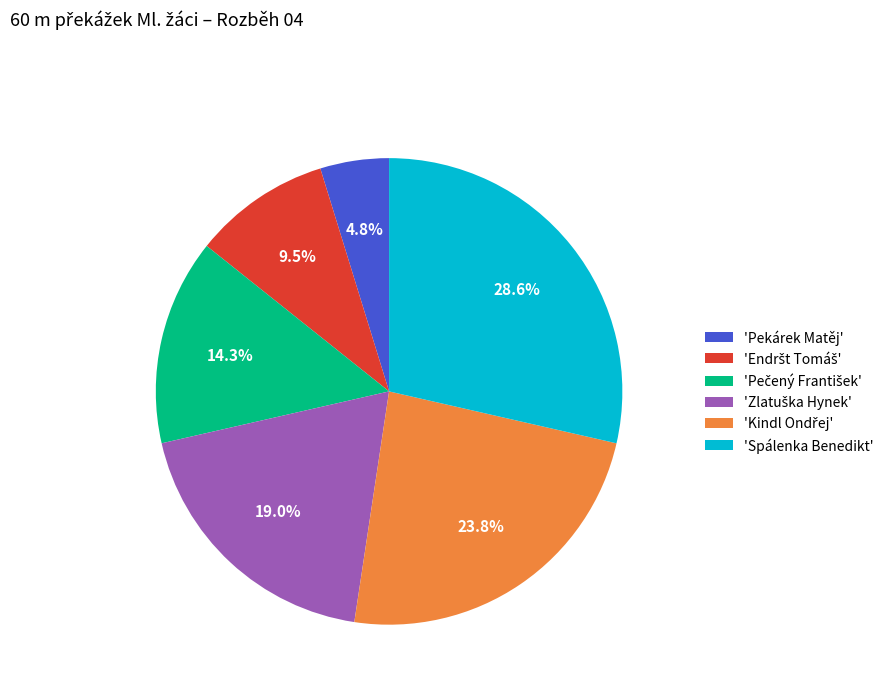

What is the smallest slice in the pie chart?

'Pekárek Matěj'